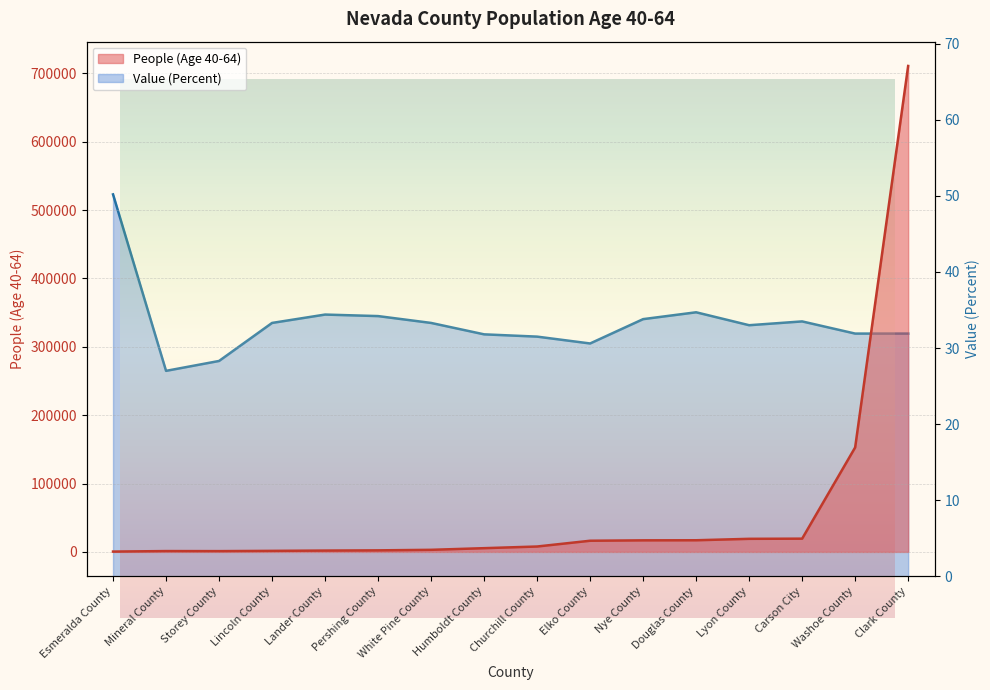

Is the value of People (Age 40-64) at Churchill County greater than the value of Value (Percent) at Esmeralda County?

Yes